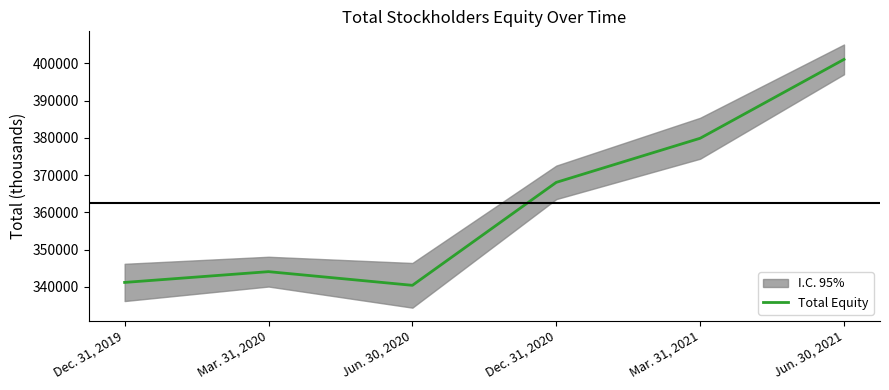

Reading left to right, what are all the values shown in this chart?

Dec. 31, 2019=341201	Mar. 31, 2020=344094	Jun. 30, 2020=340422	Dec. 31, 2020=368067	Mar. 31, 2021=379910	Jun. 30, 2021=401087